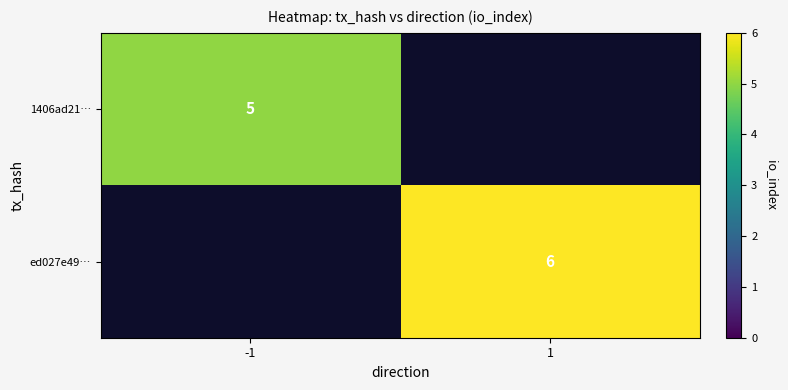

The 1406ad21… series shows 5 at -1. True or false?

True